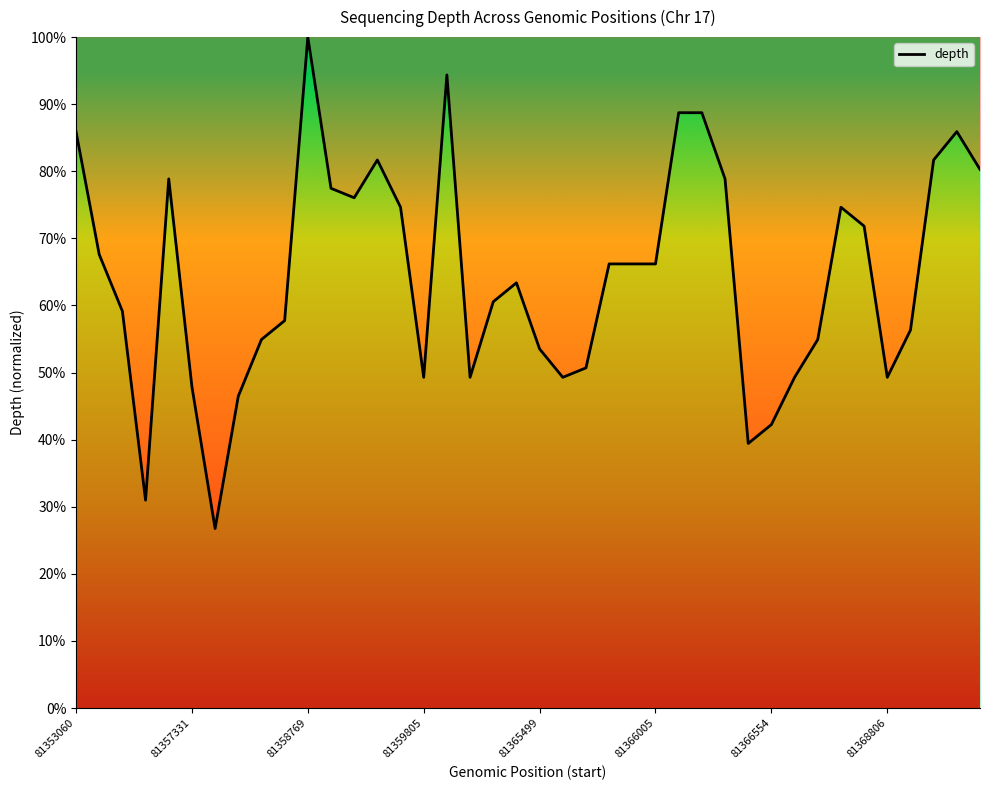

What is the maximum value shown in the chart?

100.0